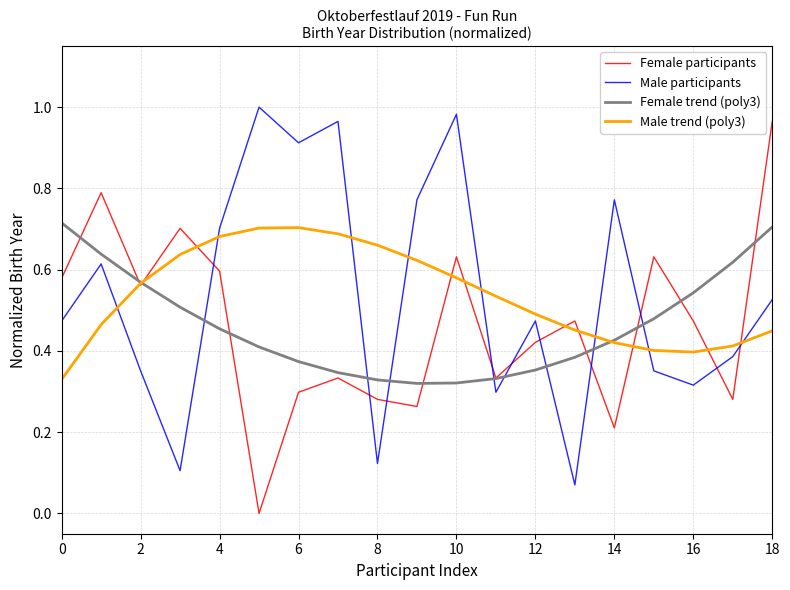

How many times do Male participants and Female participants cross each other?

10